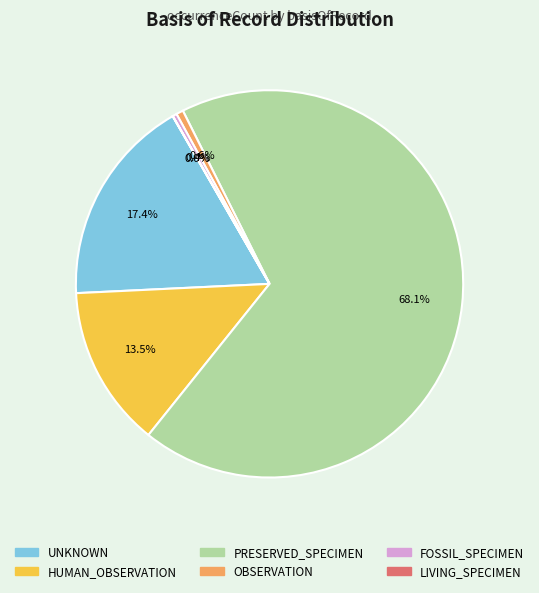

Is there any slice that represents more than half of the pie?

Yes